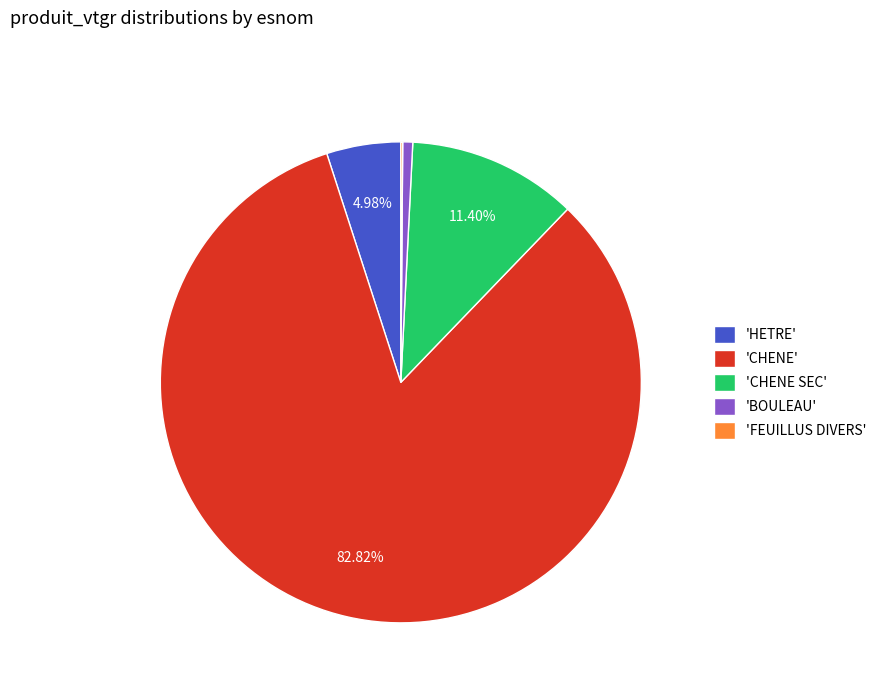

Is the sum of 'HETRE' and 'CHENE' greater than half?

Yes